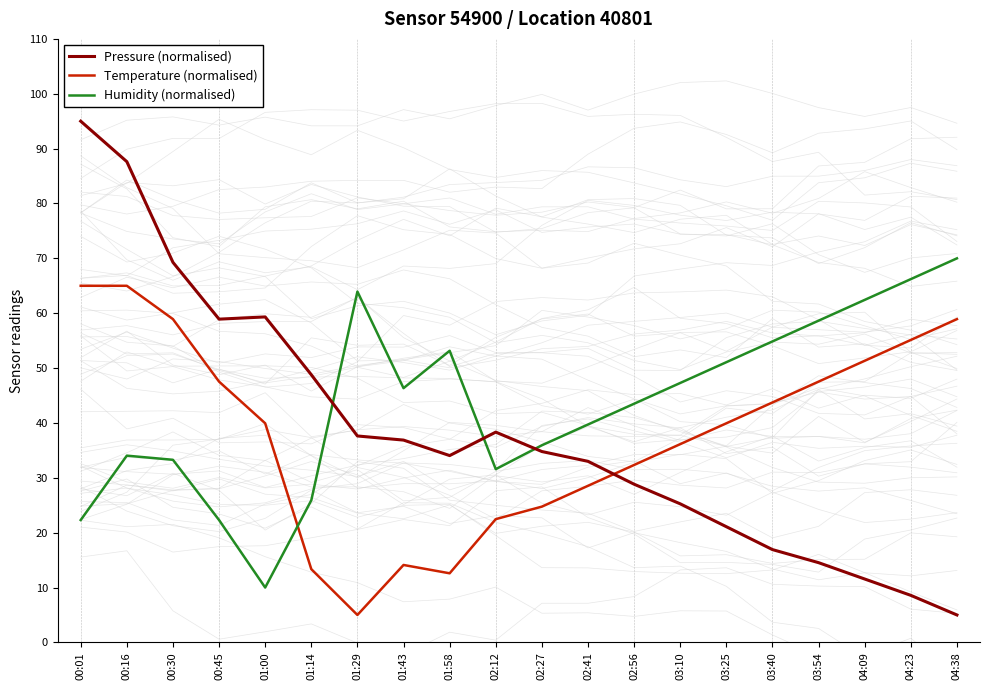

How many lines are shown in the chart?

3